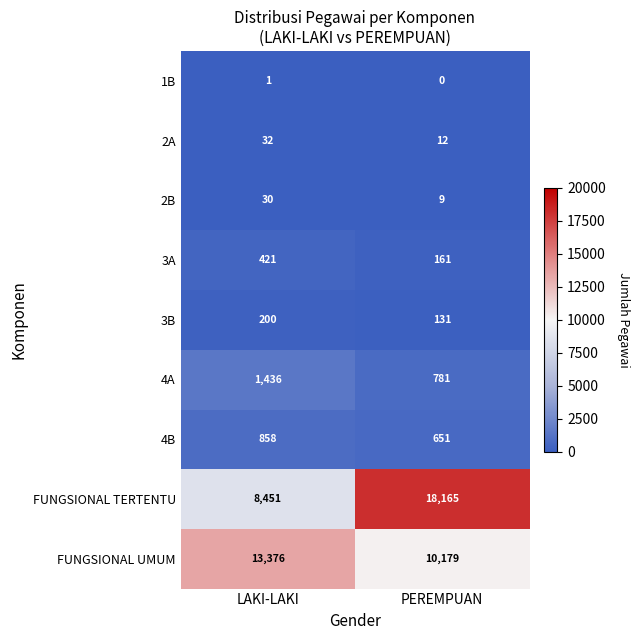

What is the approximate value of 4A at LAKI-LAKI?

1436